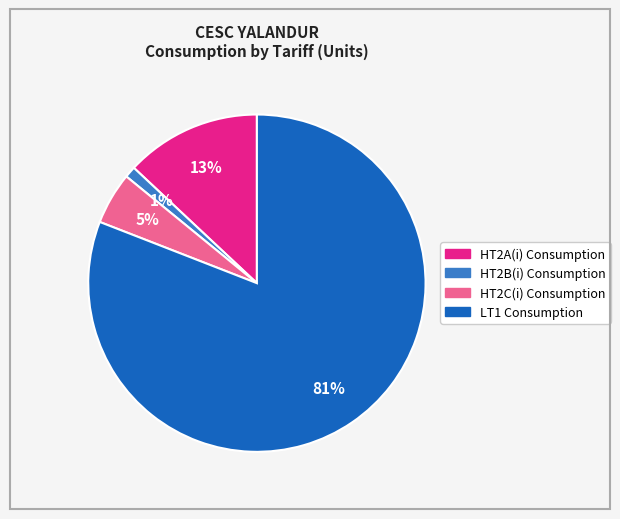

To the nearest percent, what is the difference between the largest and smallest slice percentages?

80%